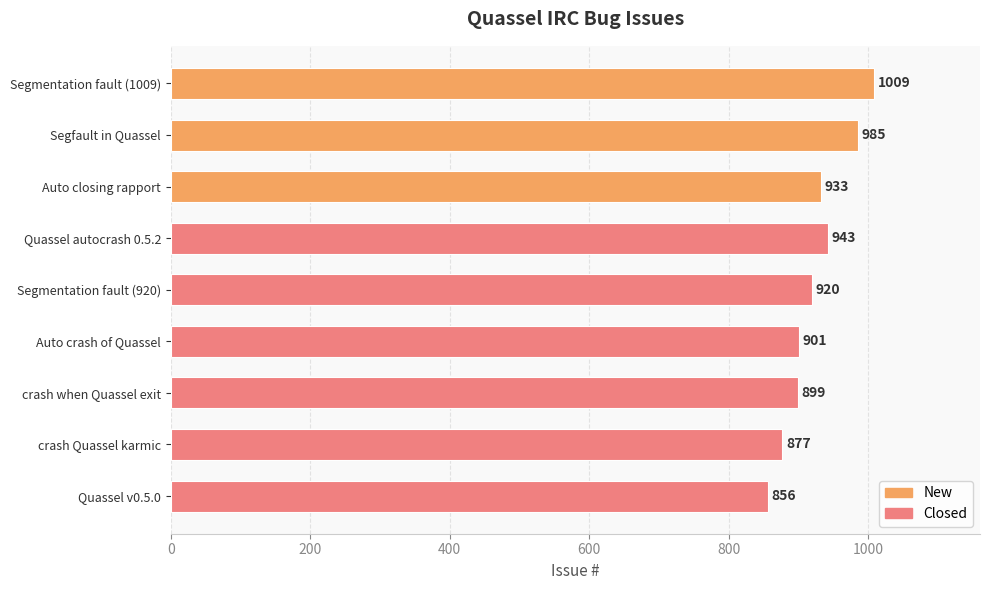

What is the change in value from Segfault in Quassel to crash Quassel karmic?

-108